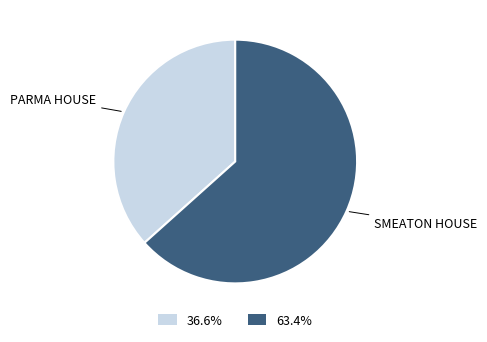

Do 63.4% and 36.6% together represent more than half of the pie?

Yes